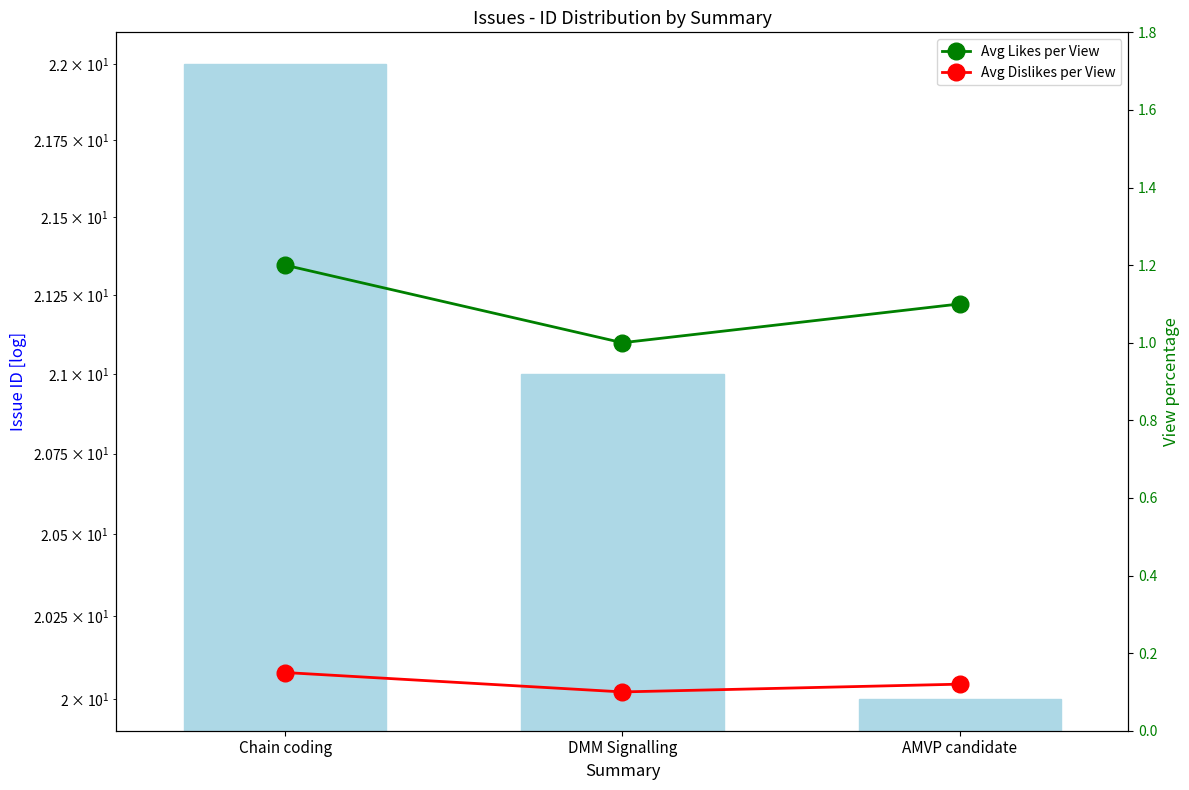

Reading left to right, list all the values displayed in this chart.

id: Chain coding=22.0	DMM Signalling=21.0	AMVP candidate=20.0
Avg Likes per View: Chain coding=1.2	DMM Signalling=1.0	AMVP candidate=1.1
Avg Dislikes per View: Chain coding=0.1	DMM Signalling=0.1	AMVP candidate=0.1